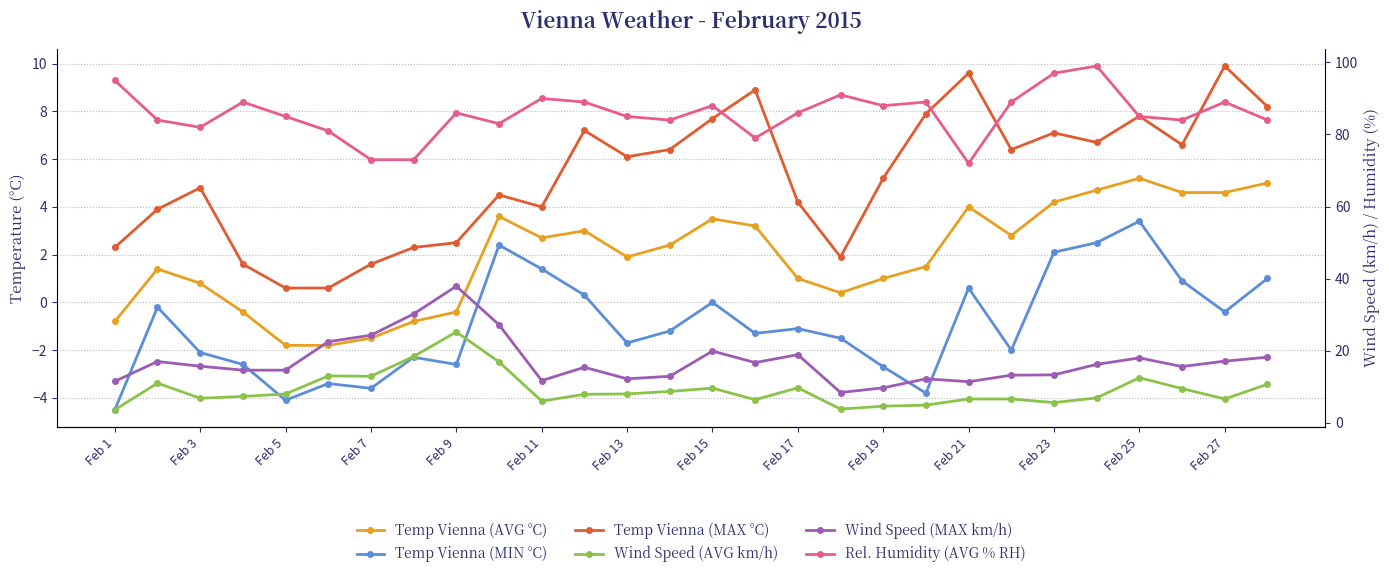

What is the sum of all Temp Vienna (MAX °C) values?

146.5